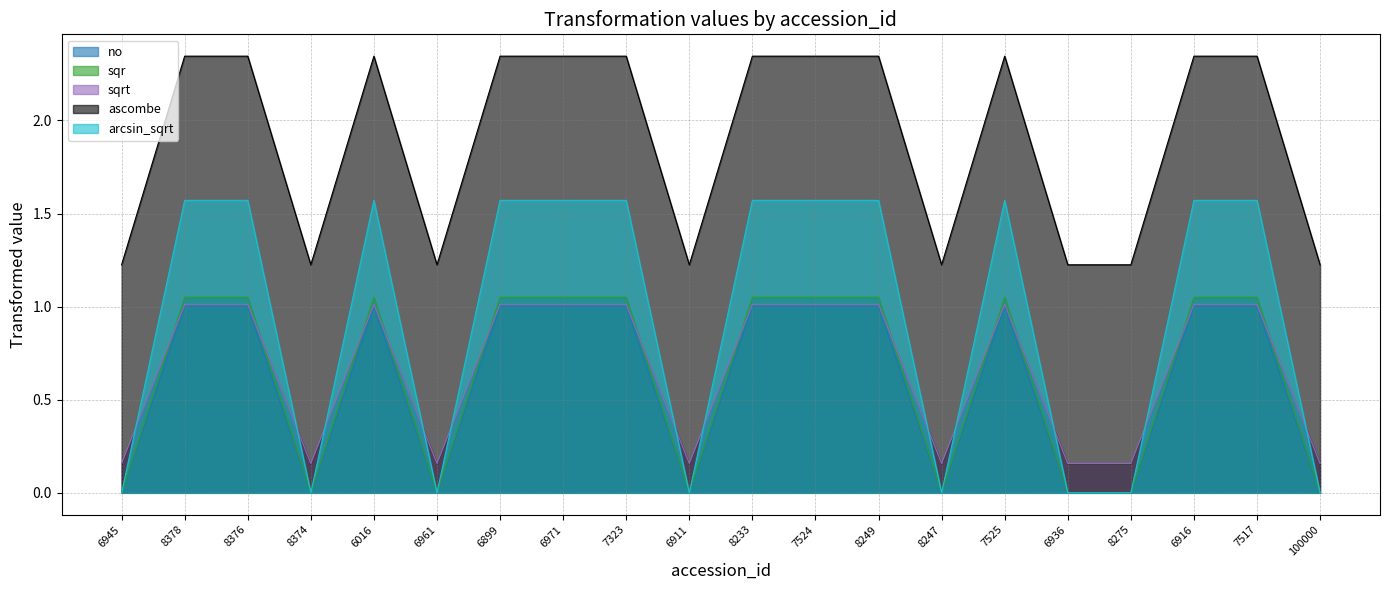

How many times do arcsin_sqrt and sqr cross each other?

12